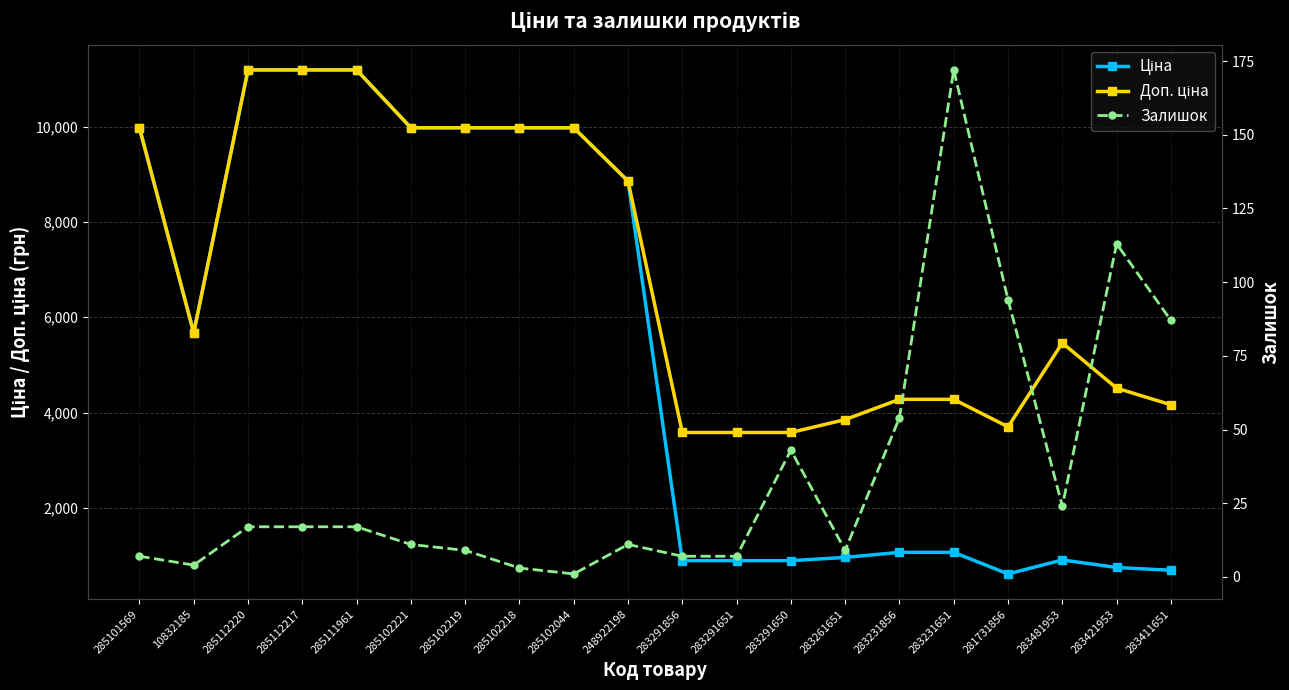

At how many categories does at least one series exceed 5013?

11